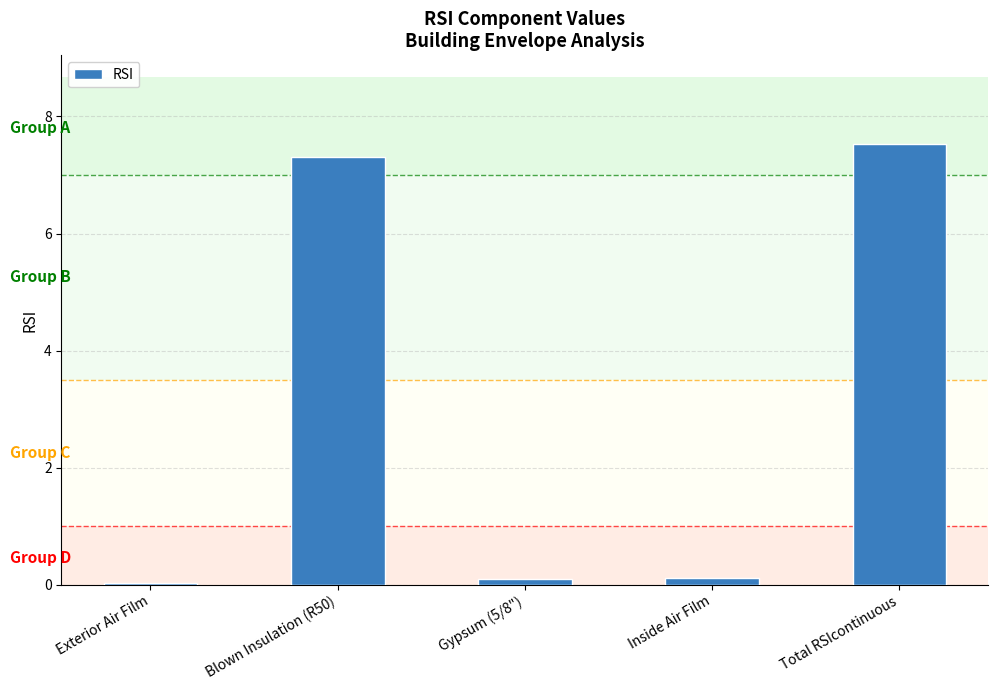

Which label corresponds to the largest value in the chart?

Total RSIcontinuous